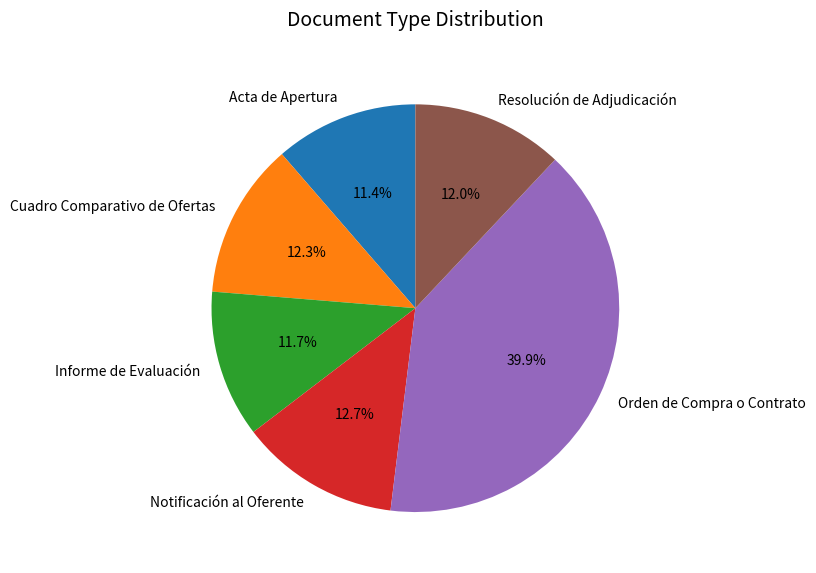

Is Informe de Evaluación the majority of the pie?

No